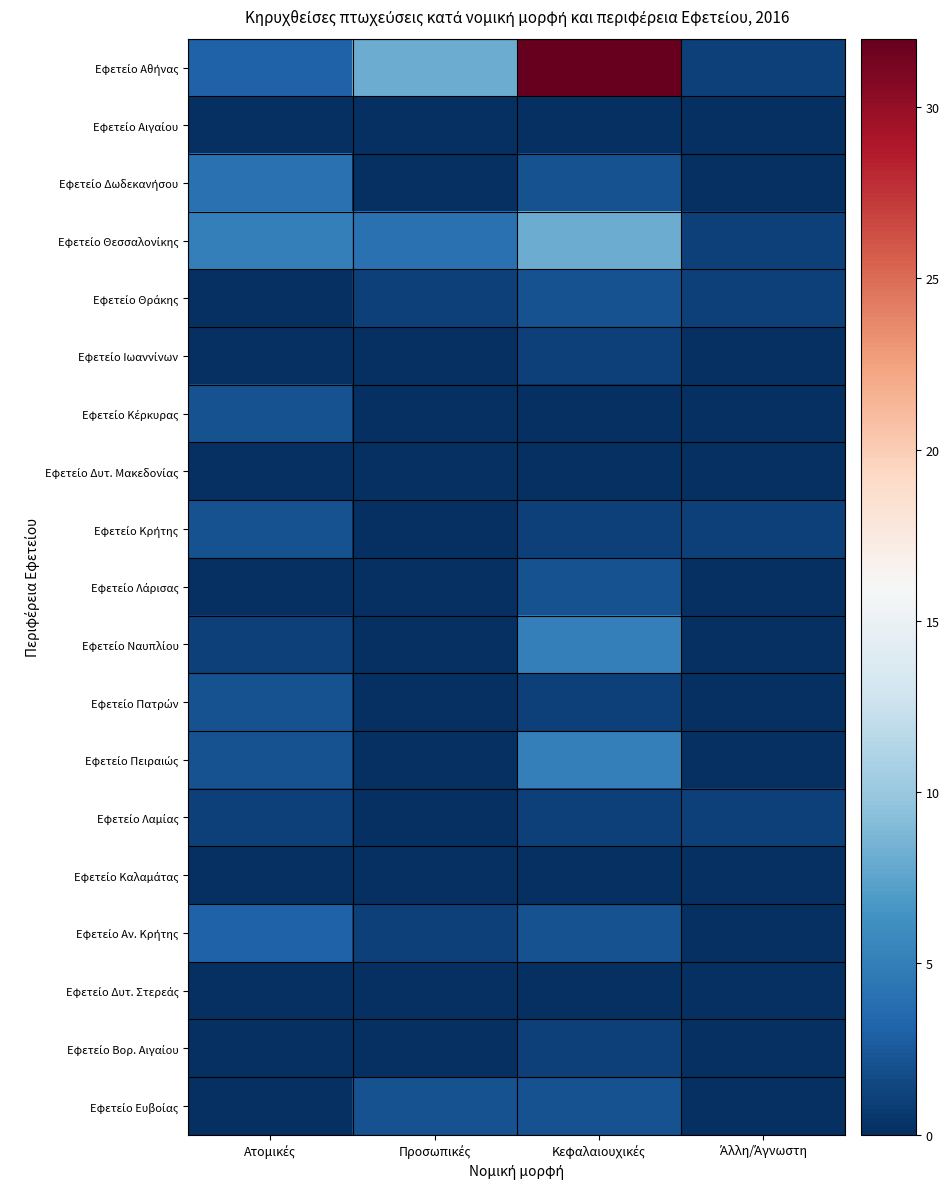

What is the total value across all series at Προσωπικές?

16